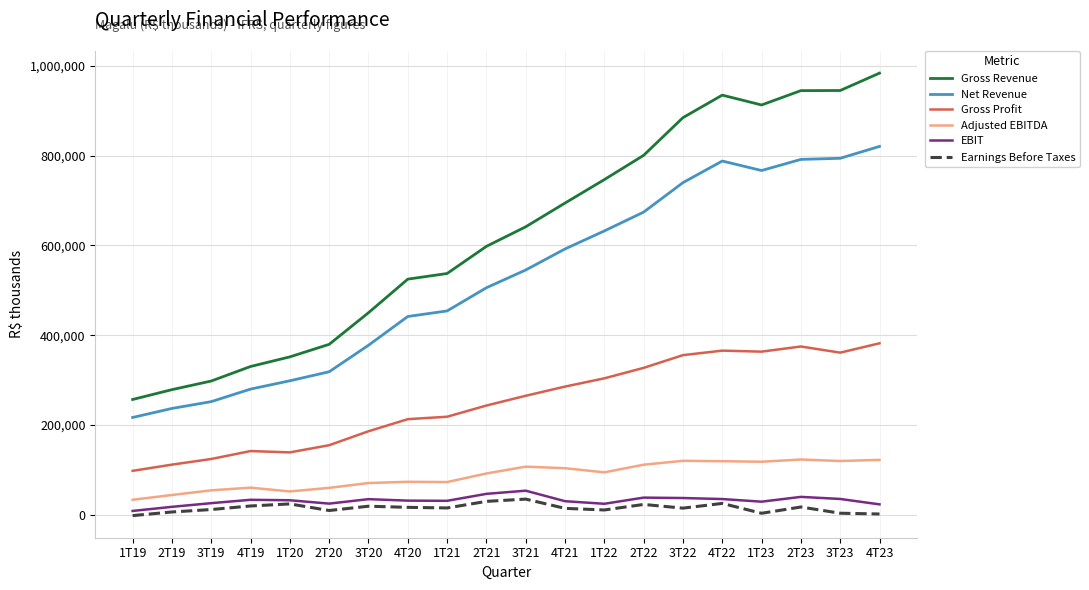

Which series changed the most between 1T20 and 2T23?

Gross Revenue